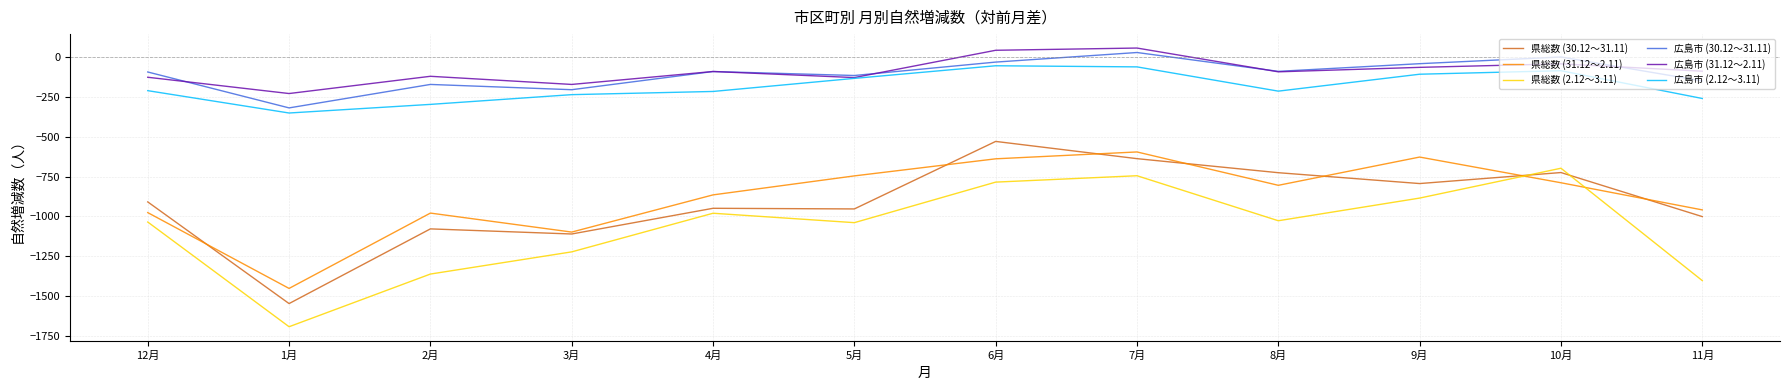

List the series in order of their peak value, highest first.

広島市 (31.12～2.11), 広島市 (30.12～31.11), 広島市 (2.12～3.11), 県総数 (30.12～31.11), 県総数 (31.12～2.11), 県総数 (2.12～3.11)